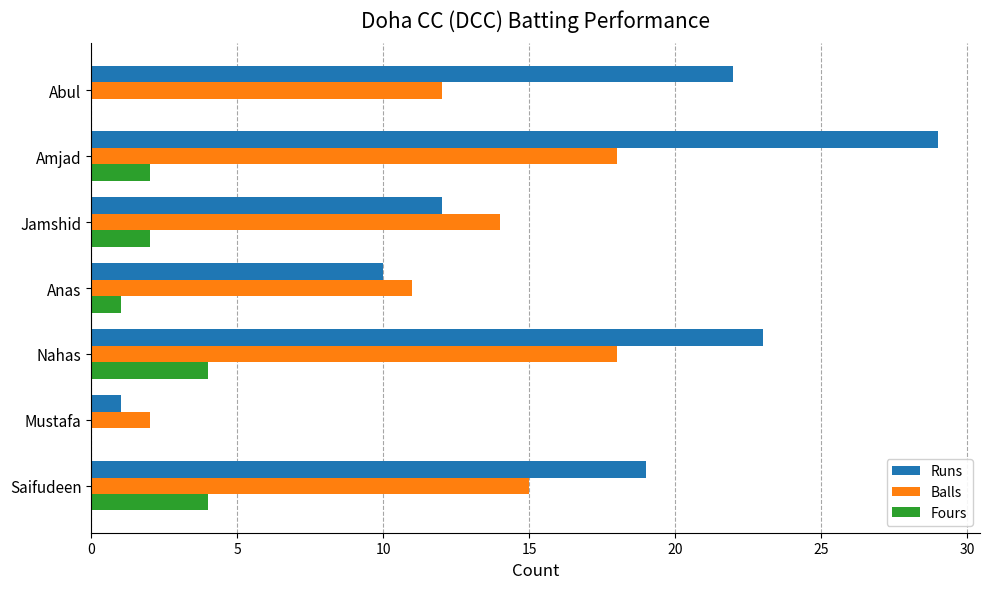

What is the total value across all series at Mustafa?

3